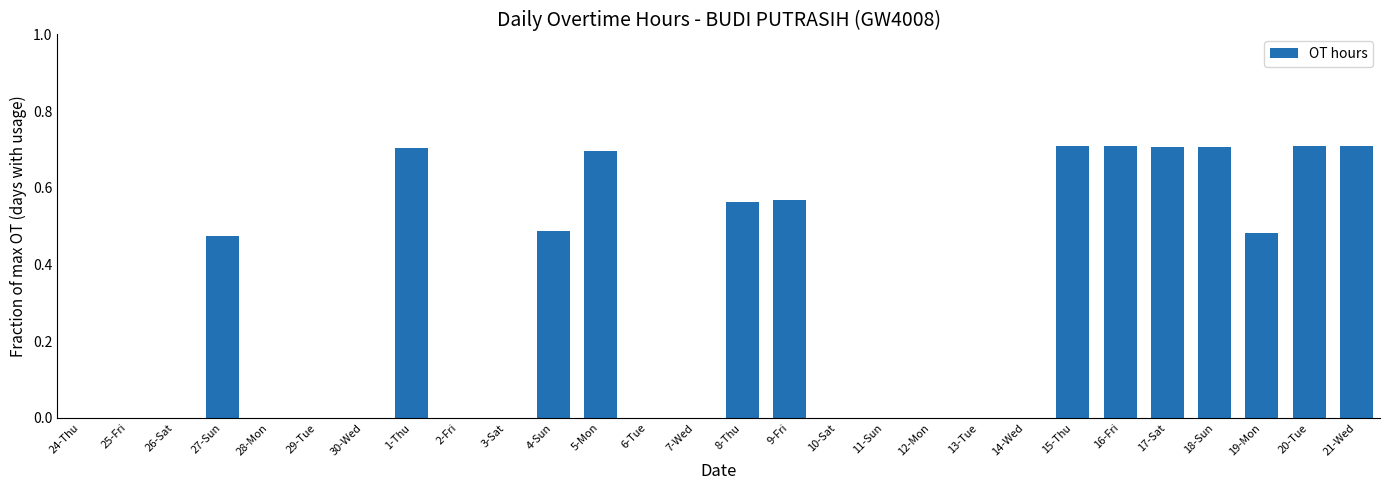

What is the sum of all values?

8.2